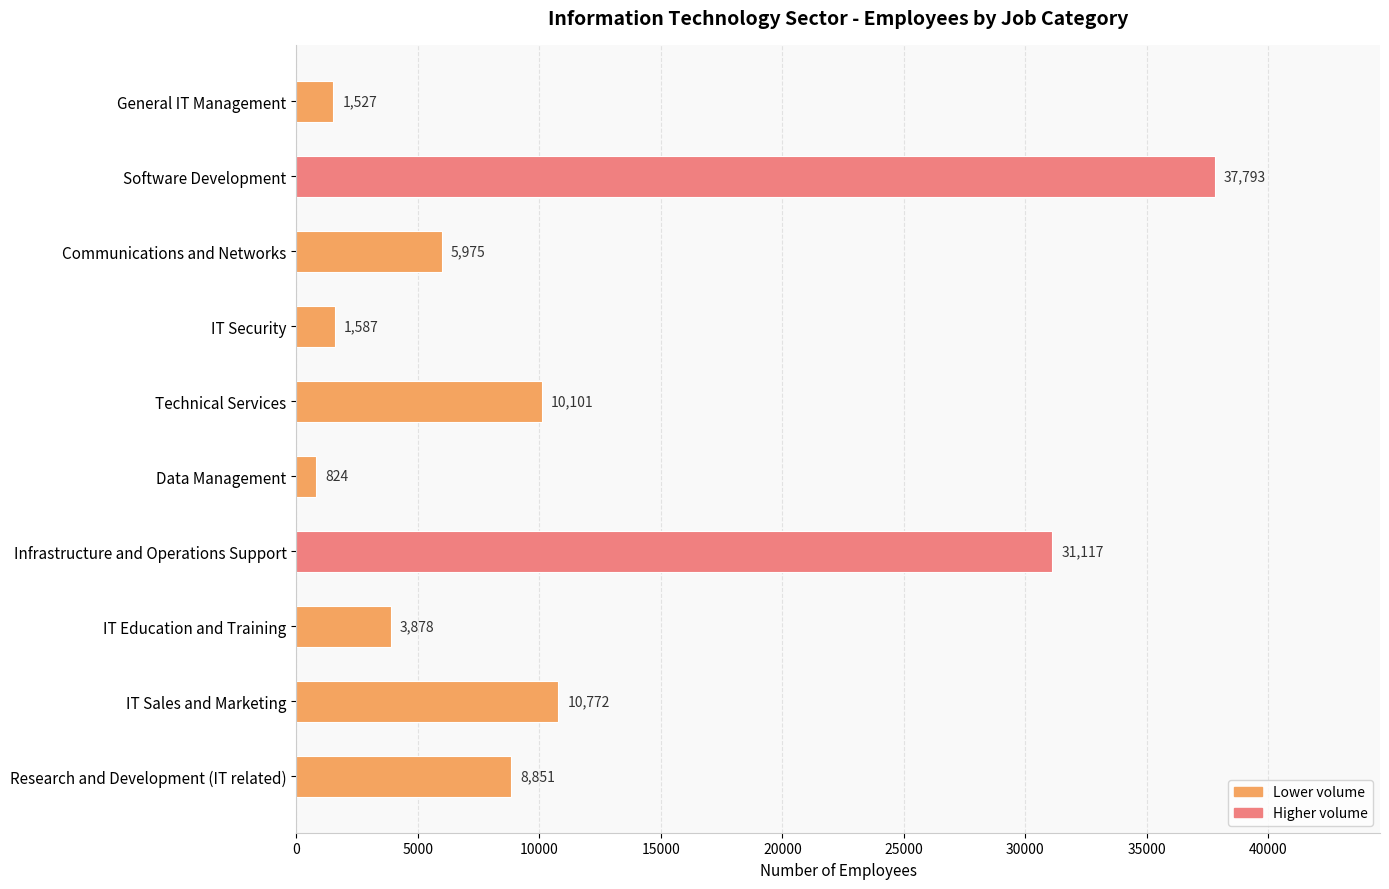

Where is the data nearest to the value 19308?

IT Sales and Marketing